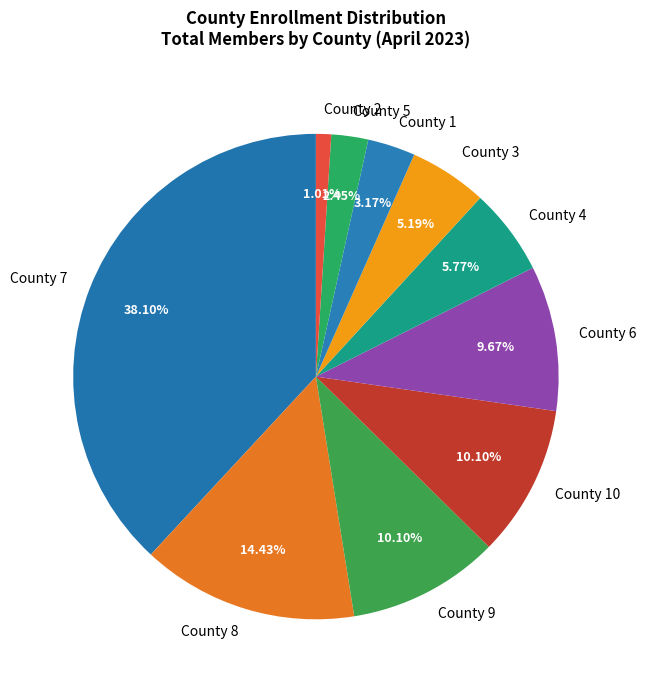

What is the largest slice in the pie chart?

County 7